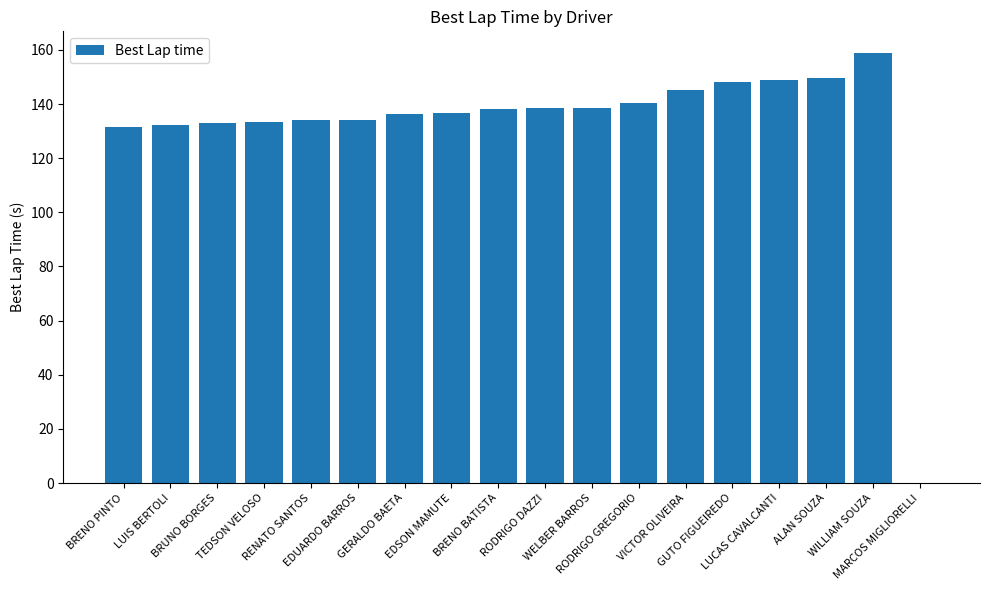

What is the difference between the values at LUIS BERTOLI and BRUNO BORGES?

0.6